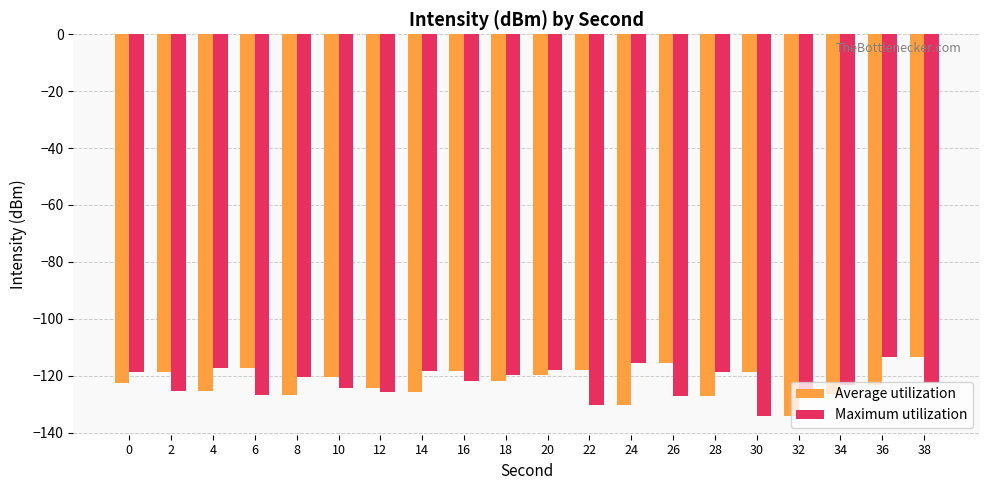

How many values in the Maximum utilization series exceed -121?

9